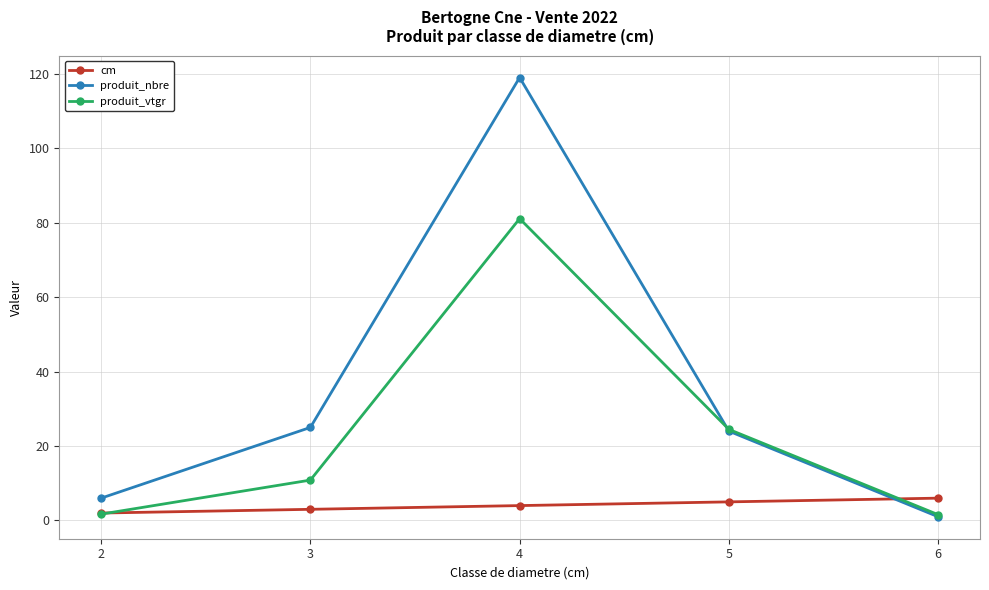

True or false: produit_vtgr and cm intersect in this chart.

True